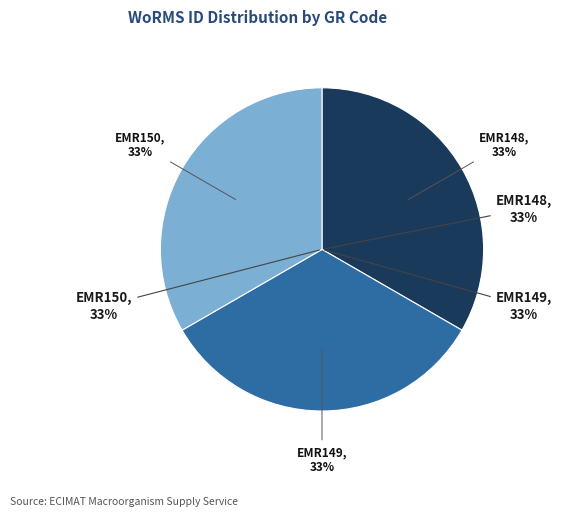

To the nearest percent, what portion does EMR149 represent?

33%